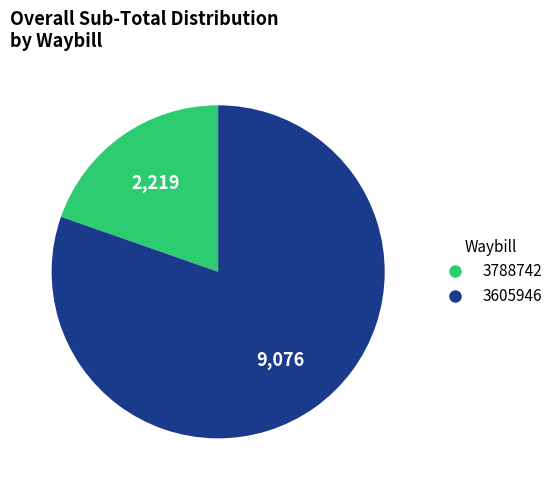

Which category accounts for the majority?

3605946